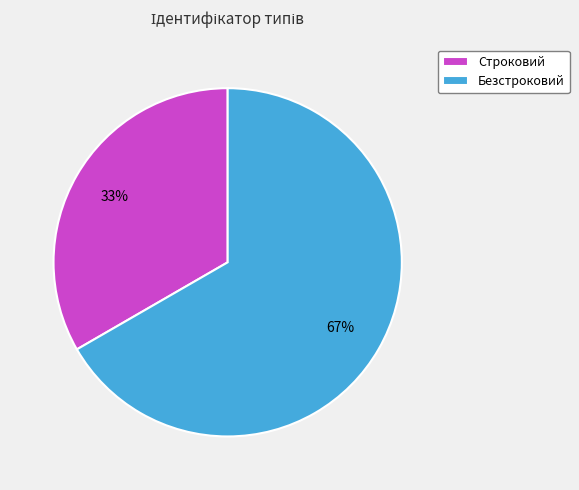

True or false: Строковий accounts for 33% of the total.

True